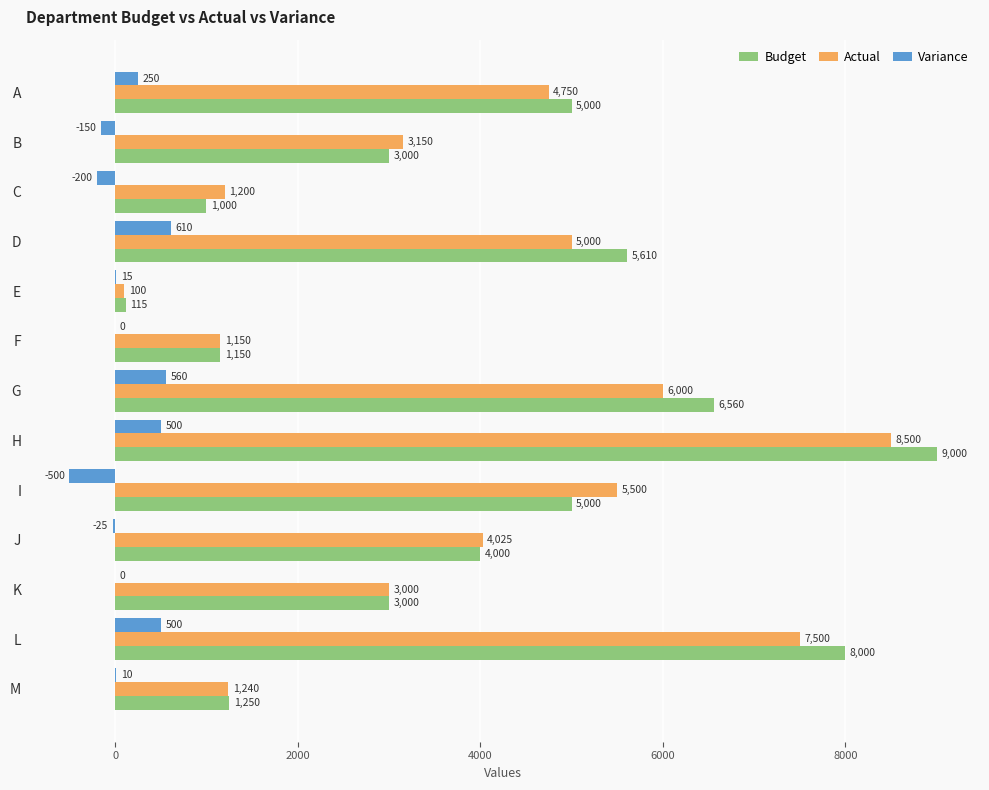

The Variance series shows 10 at M. True or false?

True